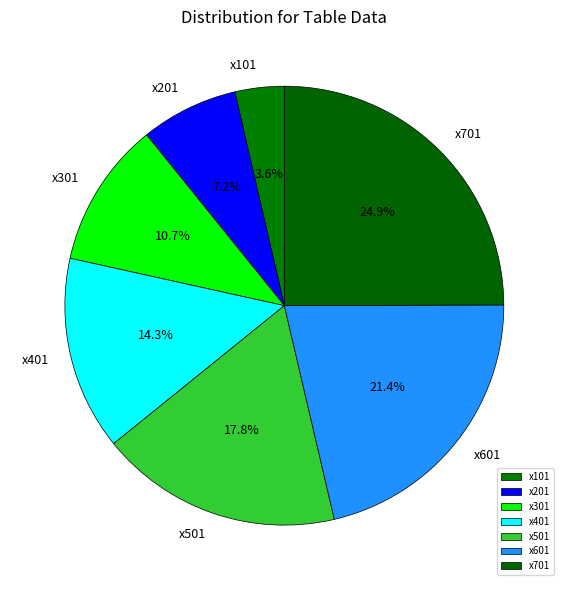

Count the number of slices in the pie.

7